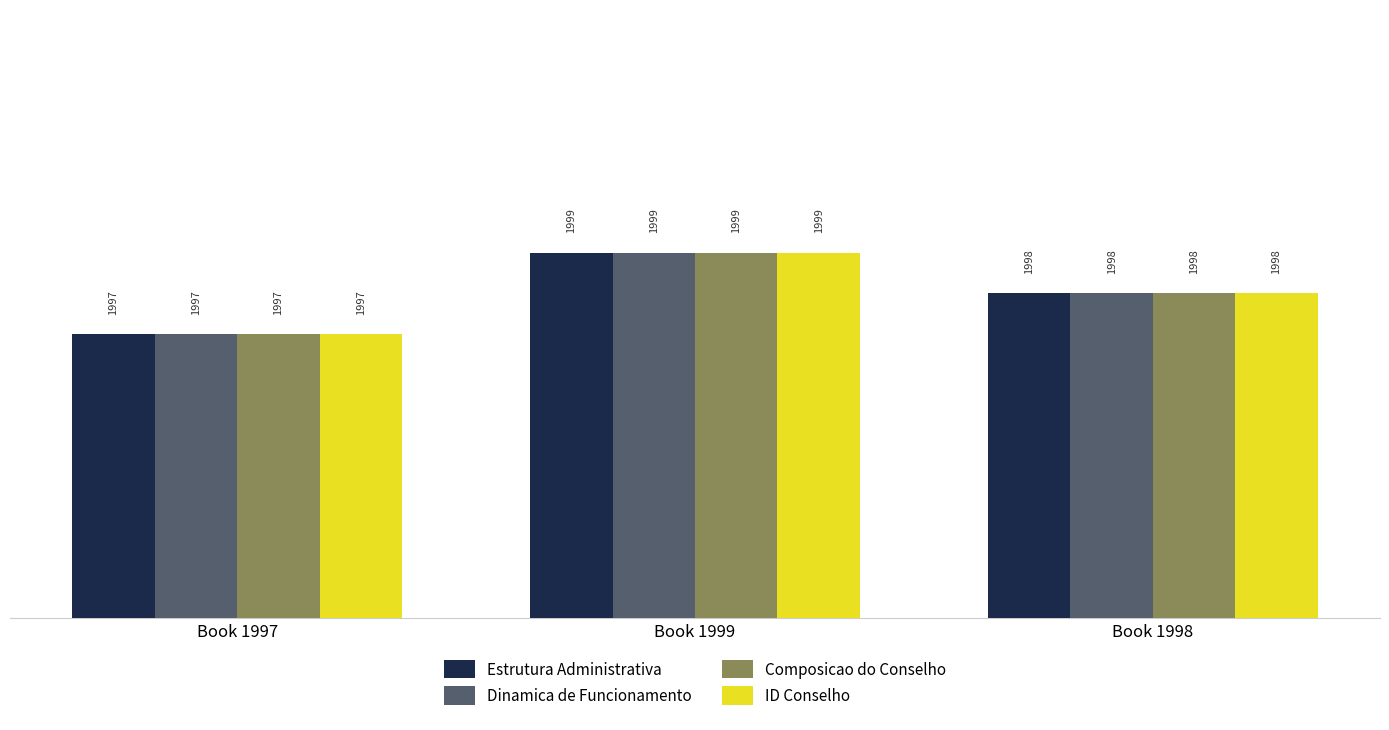

How many values in the Composicao do Conselho series are below 1998?

1